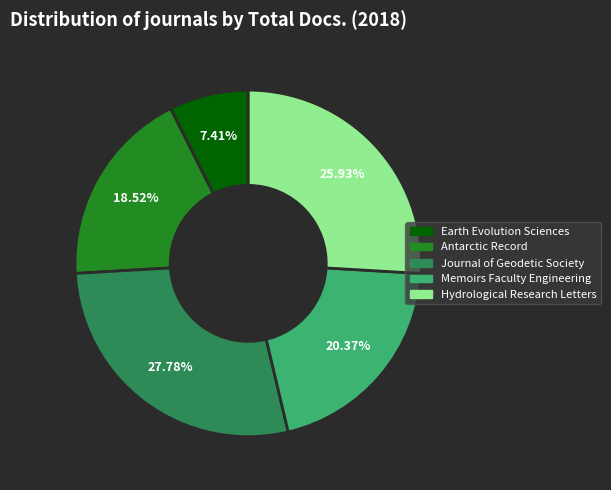

Is there a majority slice in this chart?

No